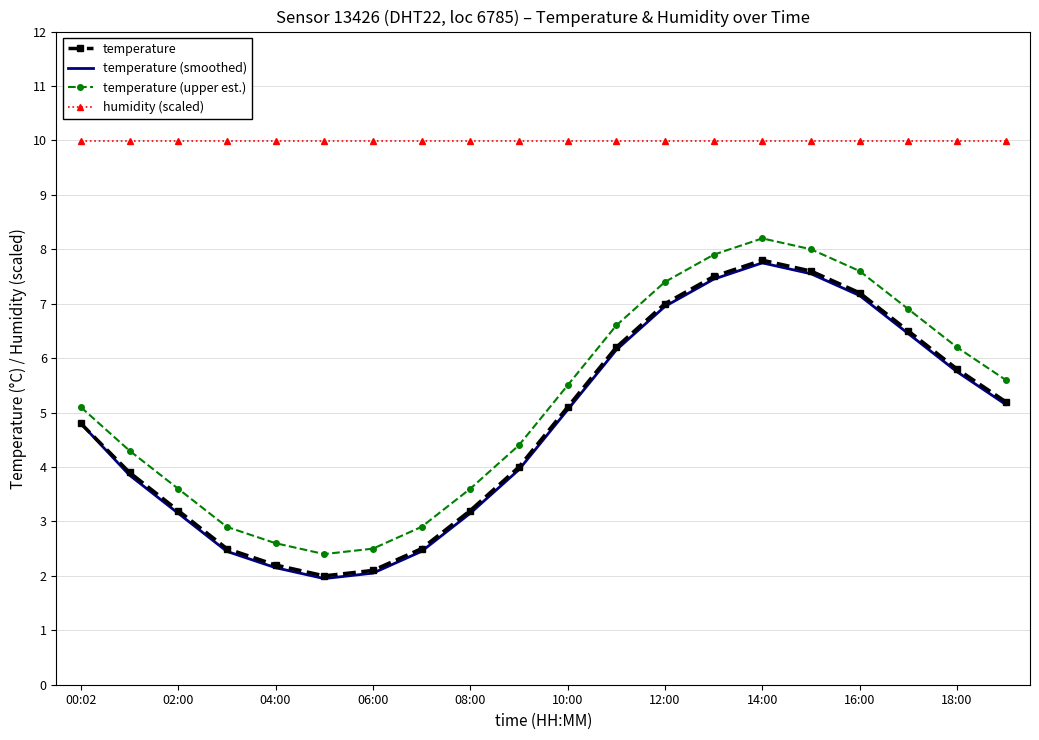

What is the maximum value for temperature (smoothed)?

7.8